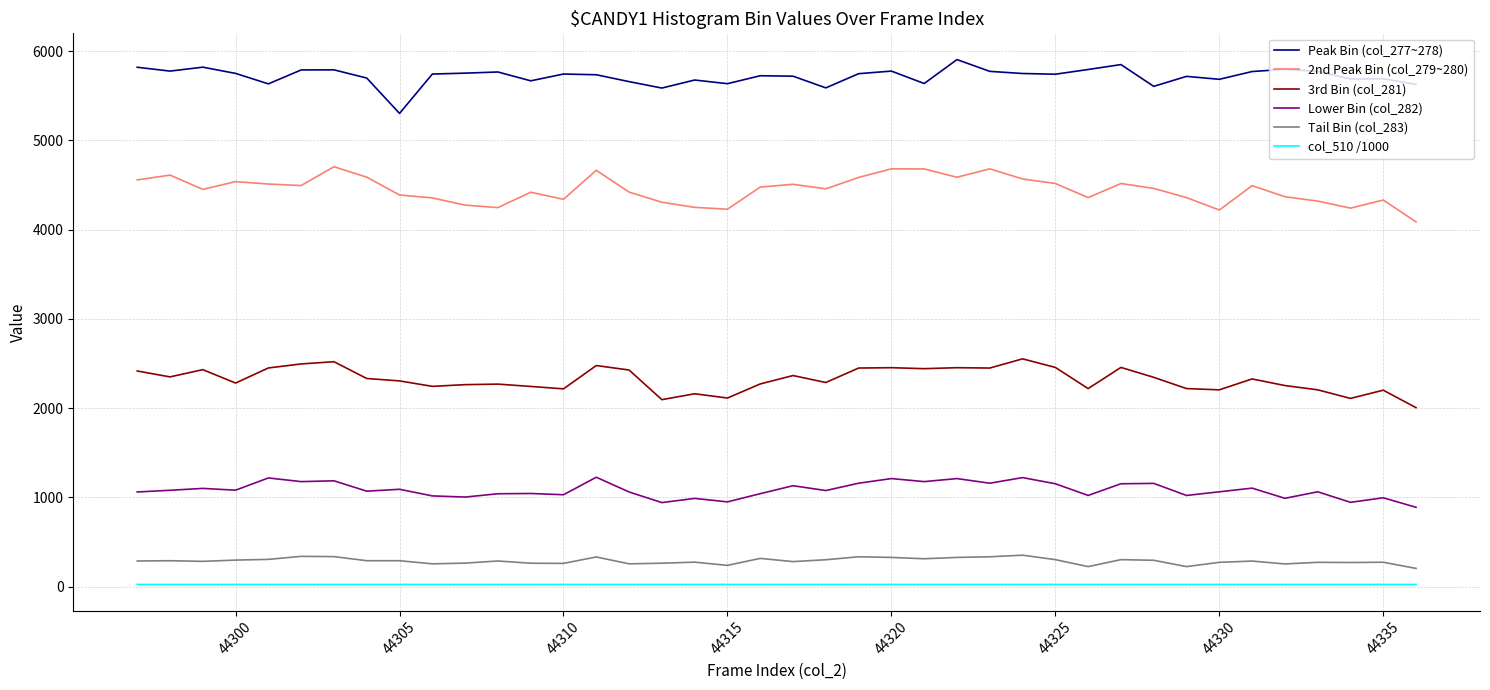

What is the difference between the maximum and minimum values in the Peak Bin (col_277~278) series?

603.0